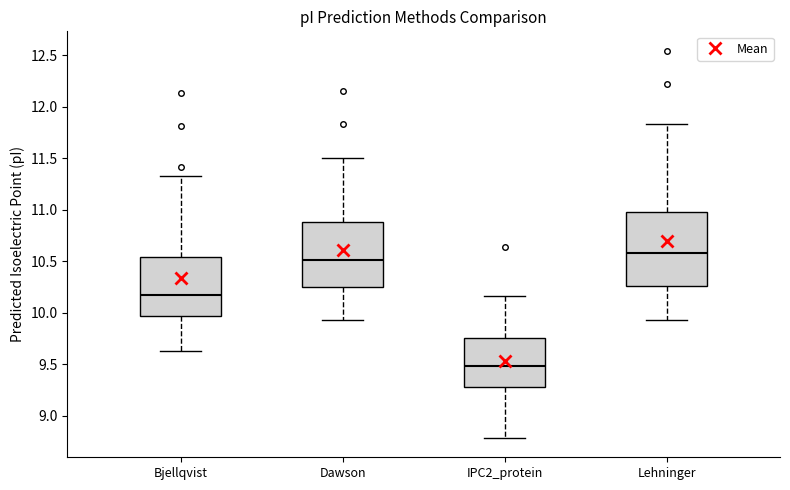

Comparing the boxes themselves (not the whiskers), which one is the tallest?

Lehninger